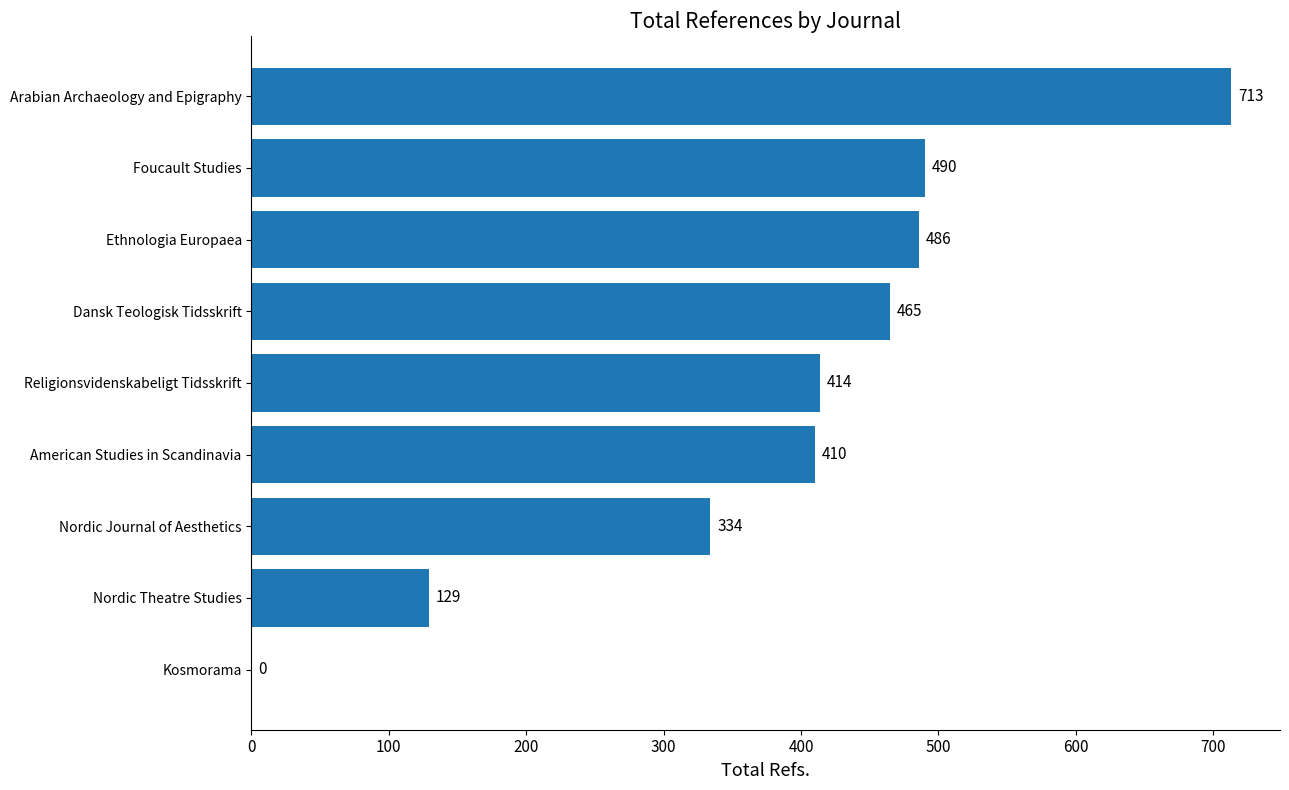

Is it true that the value at American Studies in Scandinavia is 410?

True